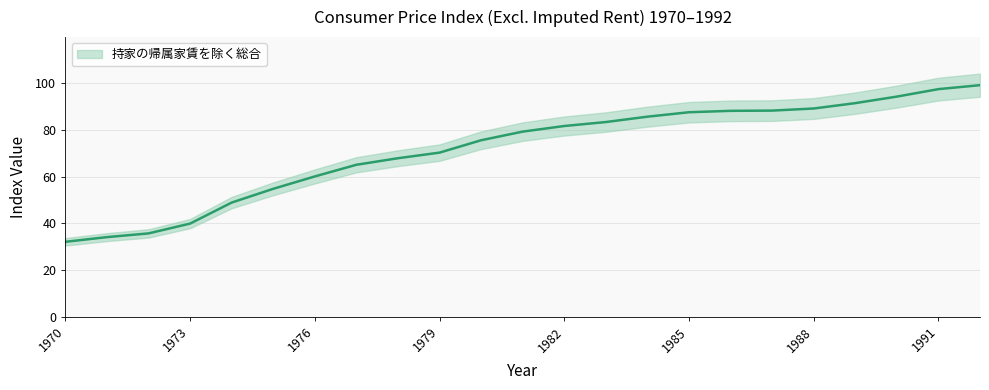

What is the difference between the second highest and minimum values?

65.4